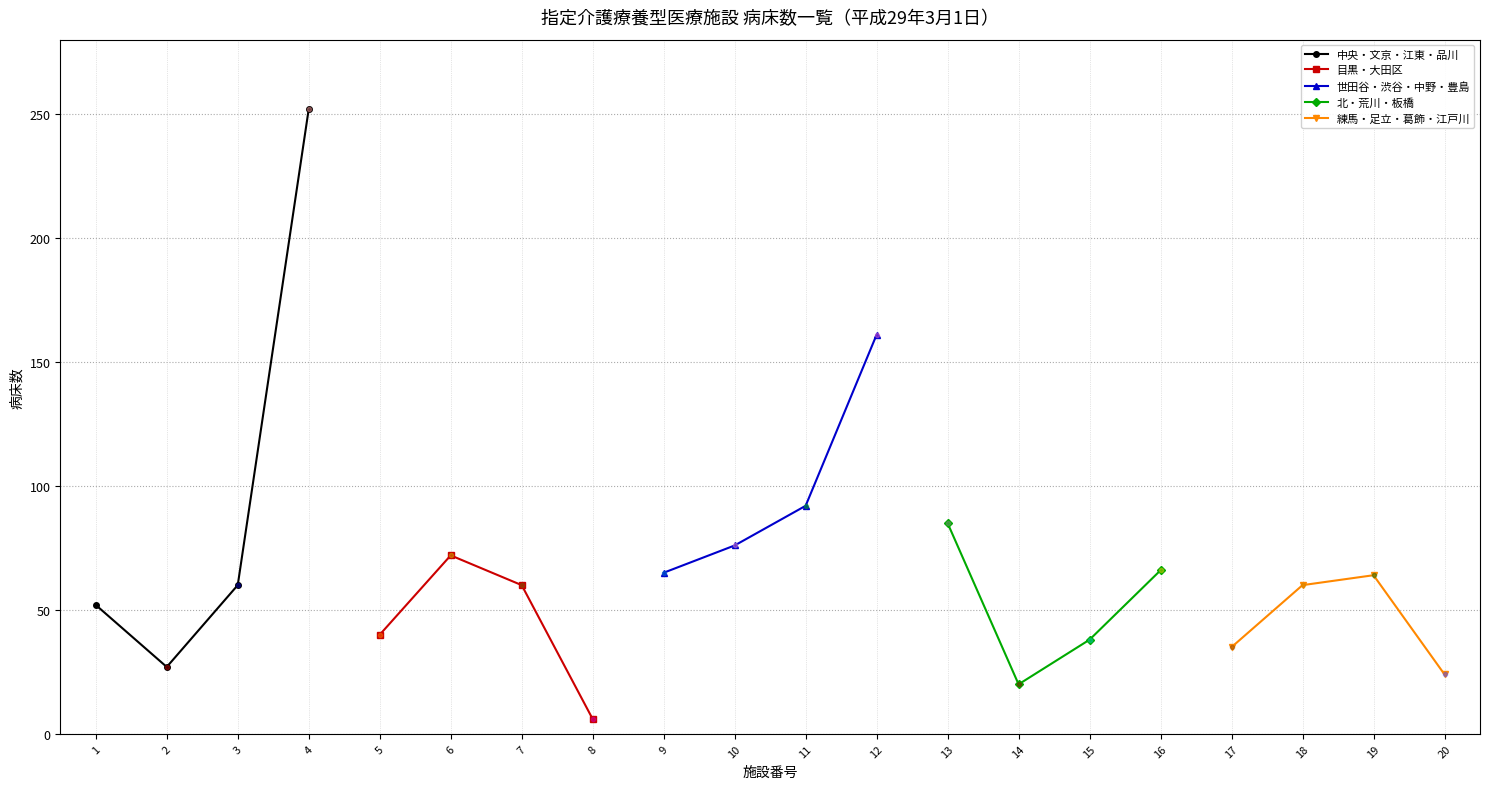

Count the 目黒・大田区 values in the range 40 to 72.

3